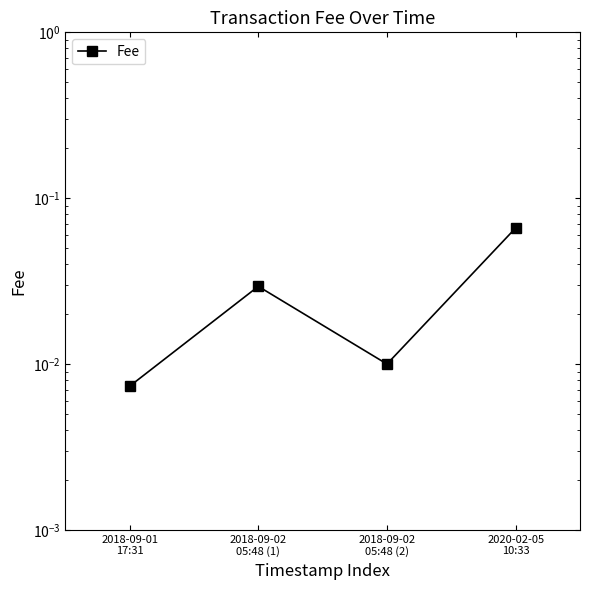

True or false: the data has more than 0 interior local peaks.

True